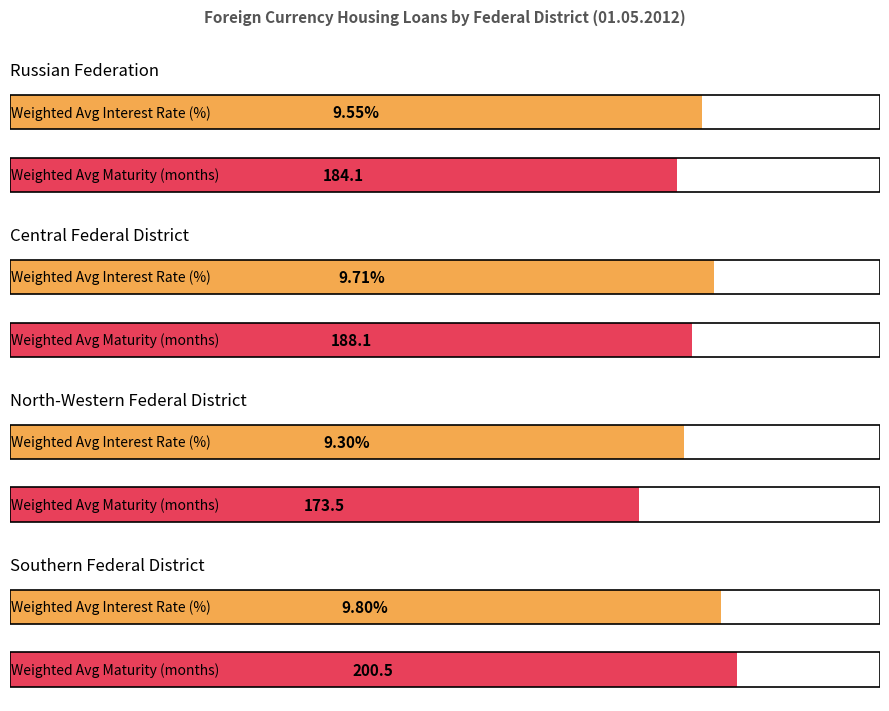

What position from the right is CENTRAL FEDERAL DISTRICT?

3